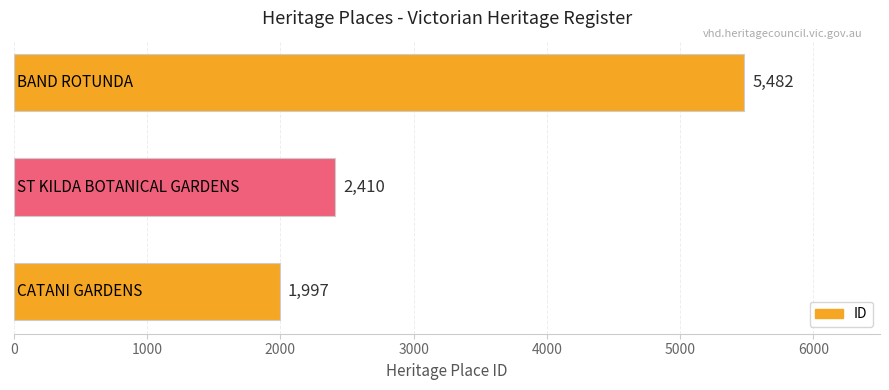

How many data points are less than 2410?

1